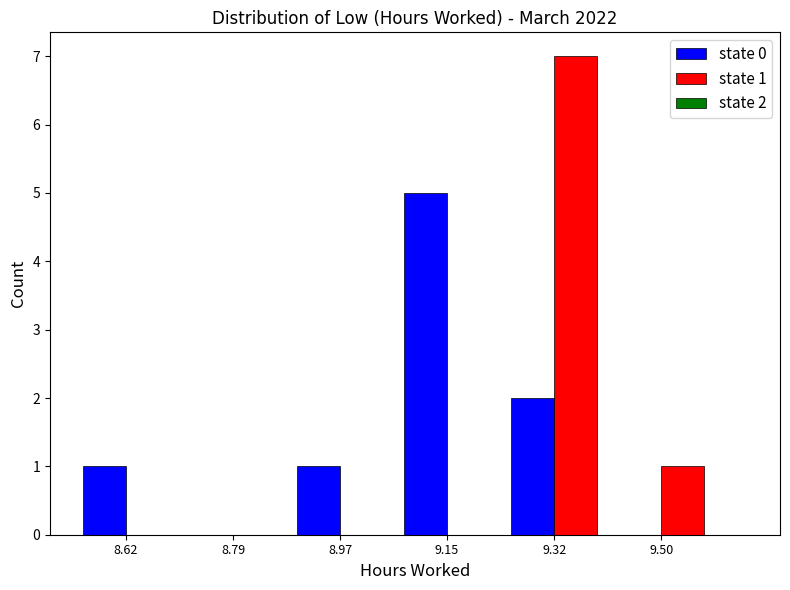

In the state 0 series, which range on the x-axis has the tallest bar?

9.06 to 9.24